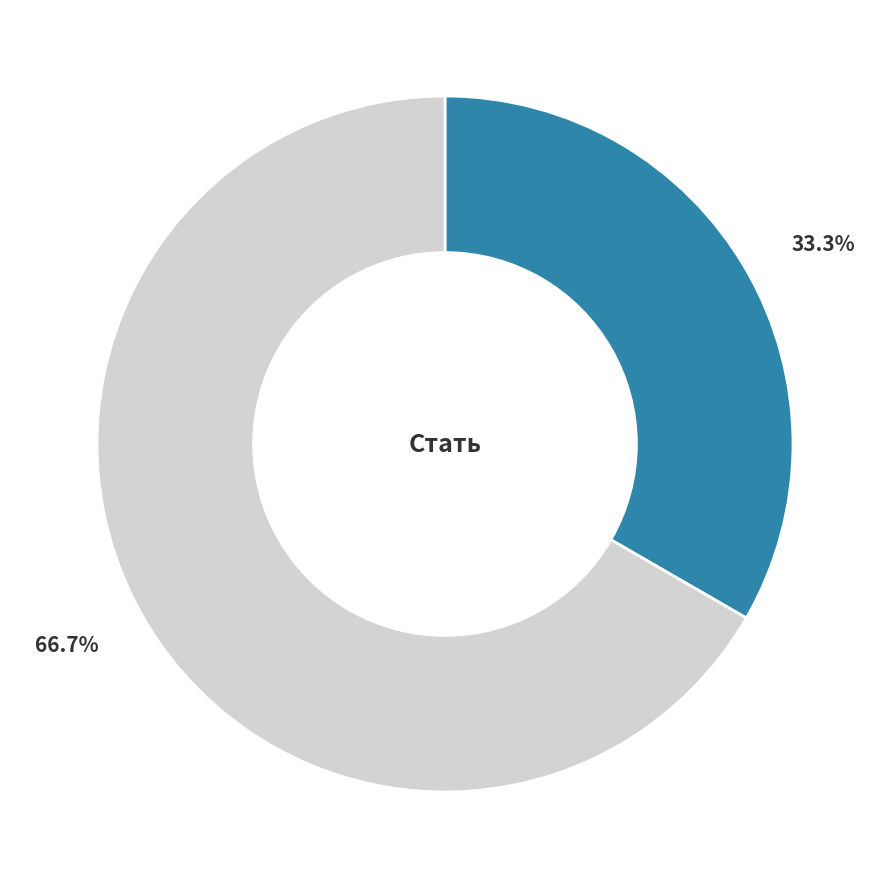

Is there a majority slice in this chart?

Yes